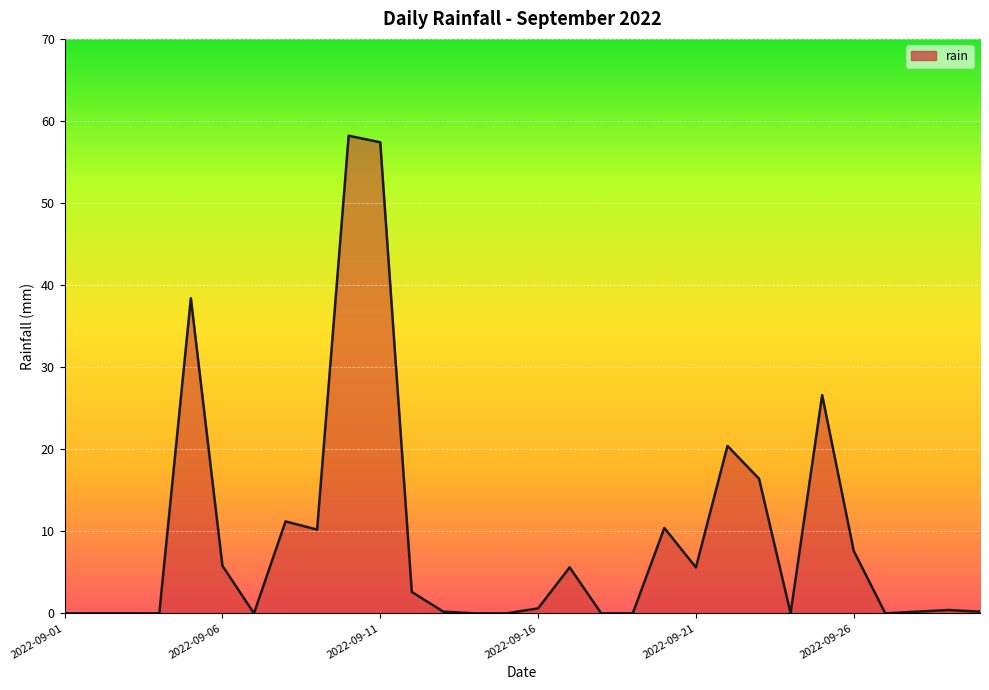

What is the difference between the maximum and minimum values?

58.2